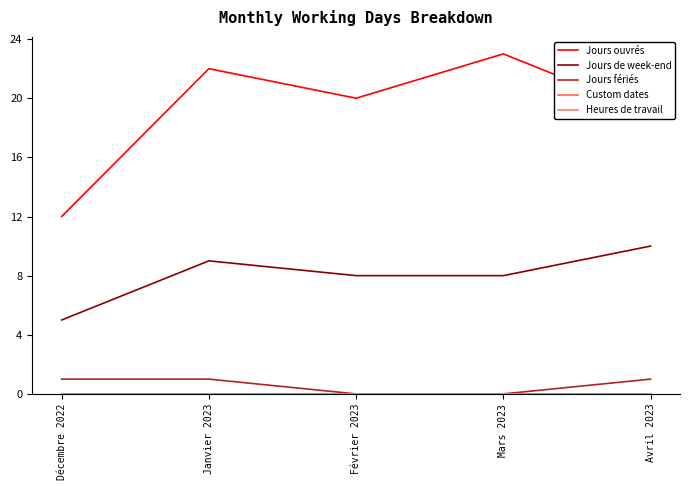

At how many categories does at least one series exceed 6?

5